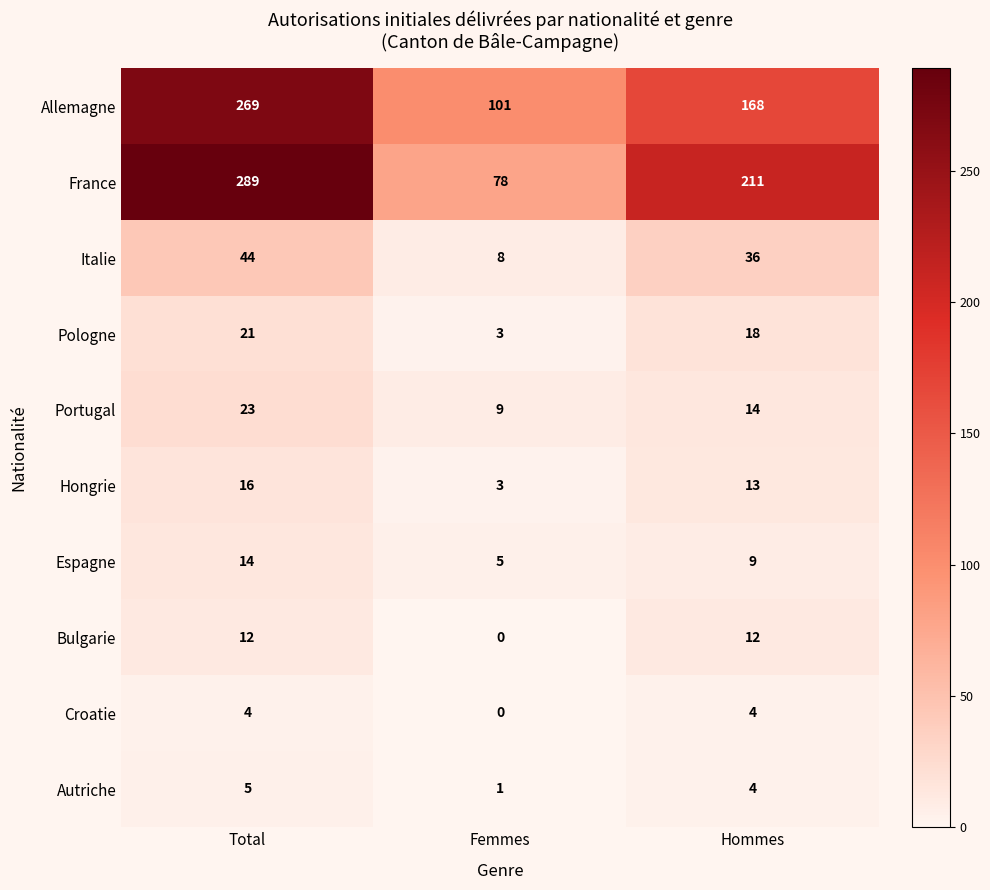

Reading left to right, extract all data points from this chart.

Allemagne: 269	101	168
France: 289	78	211
Italie: 44	8	36
Pologne: 21	3	18
Portugal: 23	9	14
Hongrie: 16	3	13
Espagne: 14	5	9
Bulgarie: 12	0	12
Croatie: 4	0	4
Autriche: 5	1	4